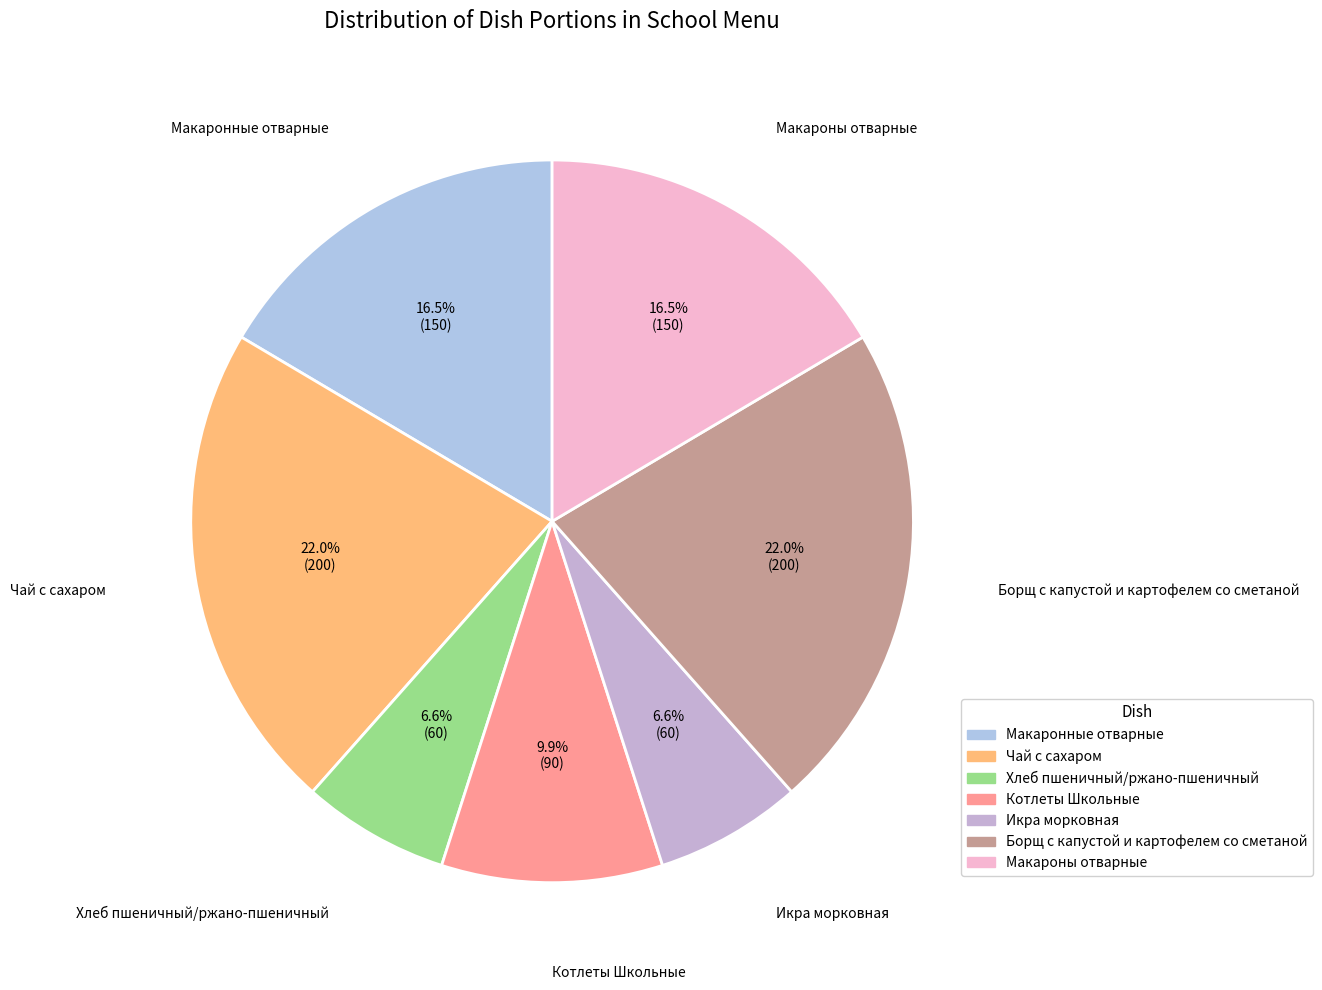

To the nearest percent, what percentage of the pie is Борщ с капустой и картофелем со сметаной?

22%